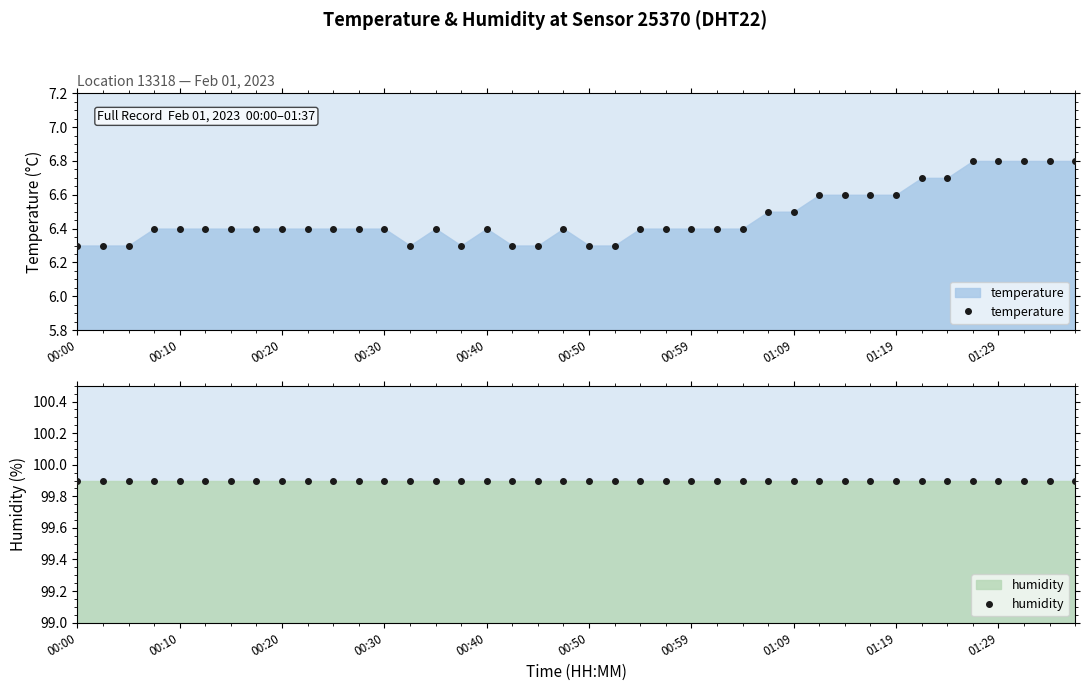

How many interior local valleys does the temperature series have?

2